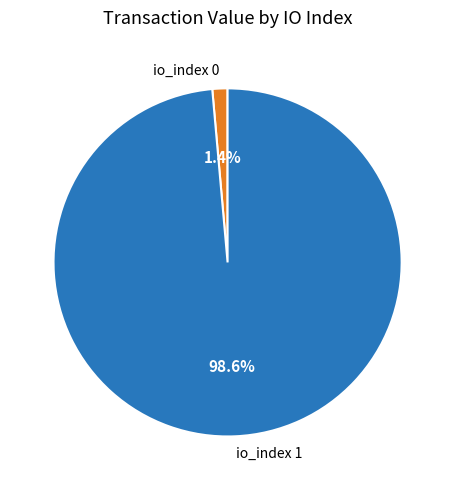

What is the total percentage of io_index 0 and io_index 1?

100.0%